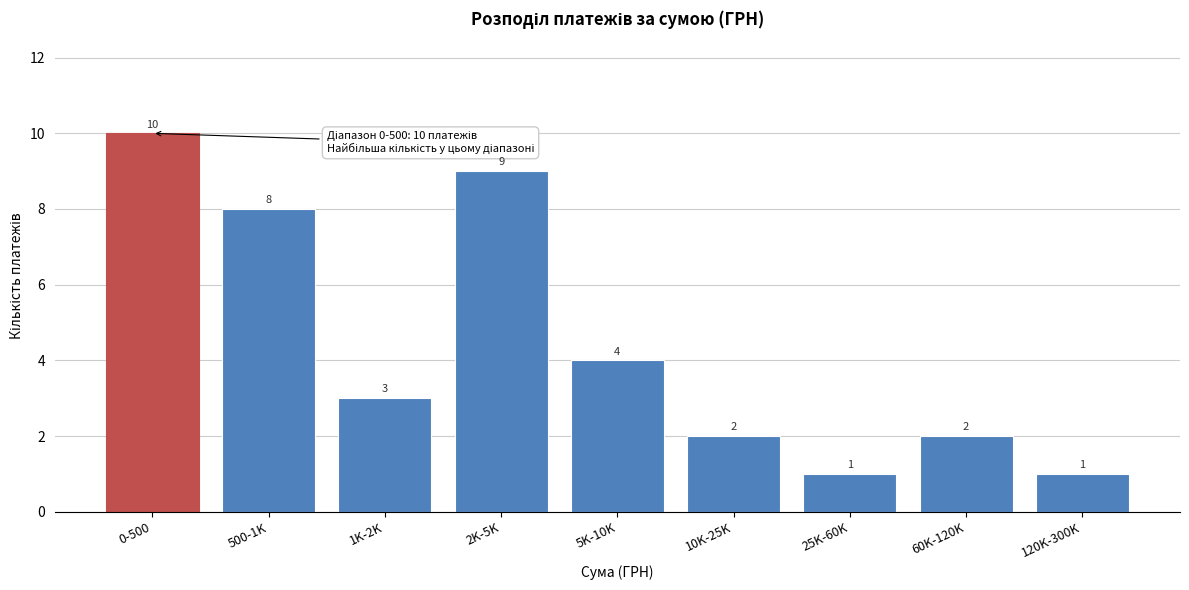

Reading left to right, list all the values displayed in this chart.

10	8	3	9	4	2	1	2	1